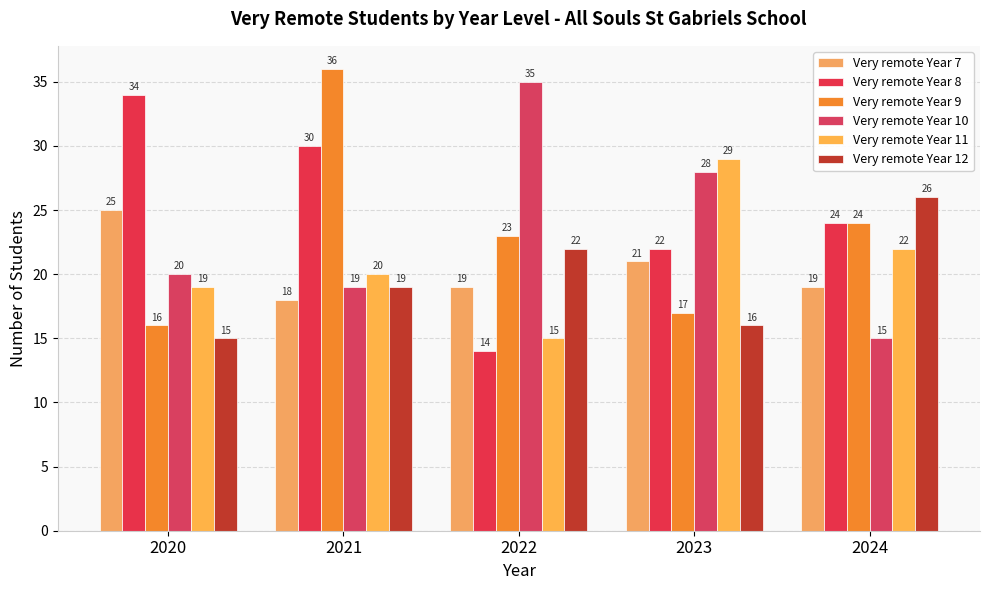

What is the difference between the maximum and minimum values in the Very remote Year 11 series?

14